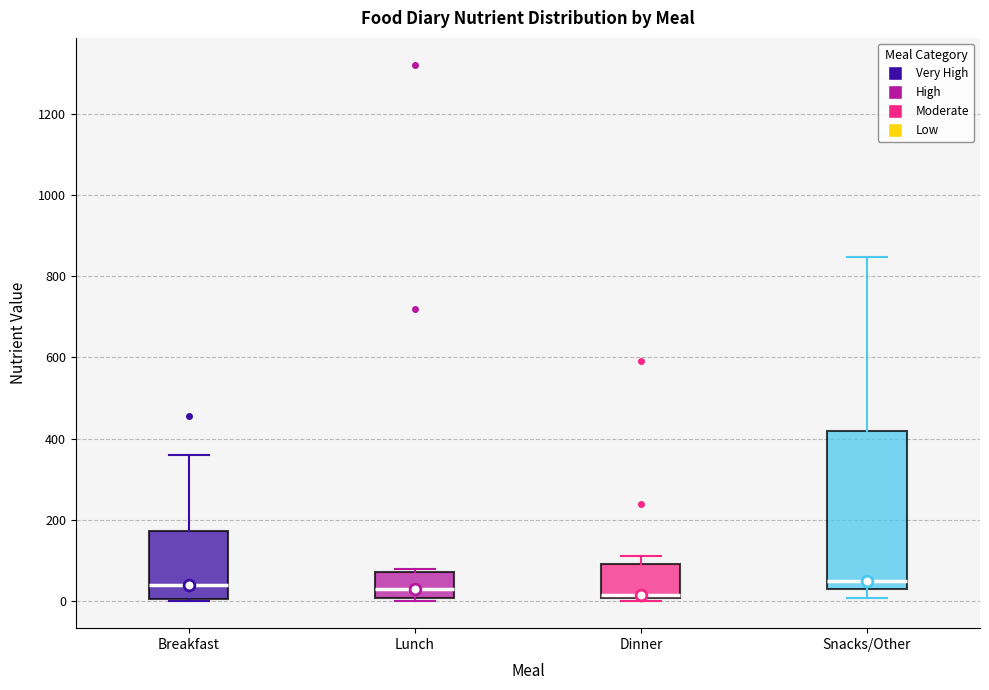

Comparing the boxes themselves (not the whiskers), which one is the tallest?

Snacks/Other